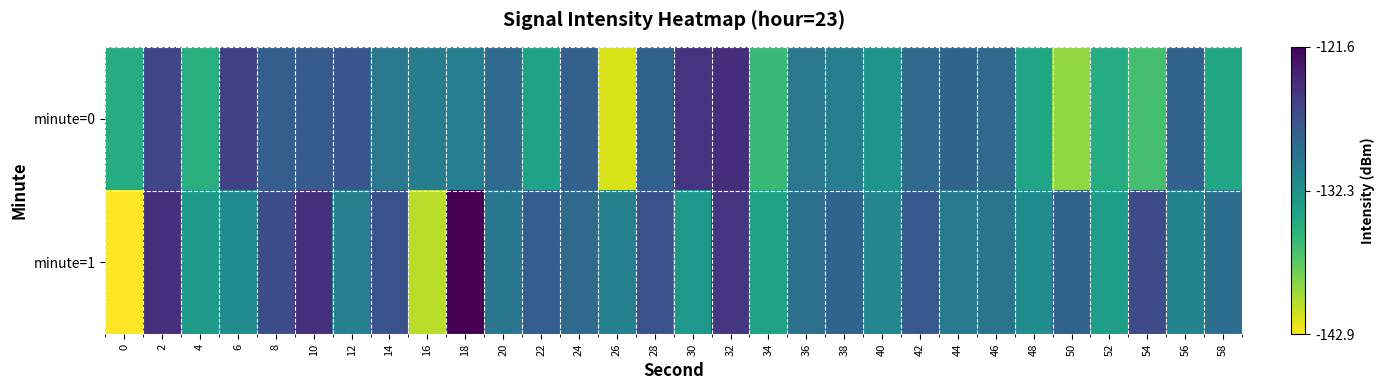

Which has a higher value, 6 or 22?

6